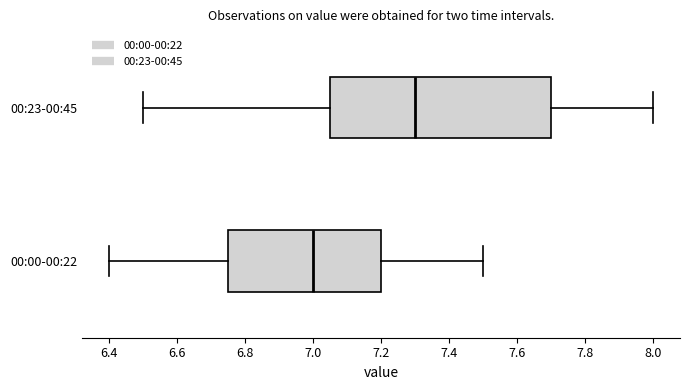

Which box's median line is the furthest to the right?

00:23-00:45